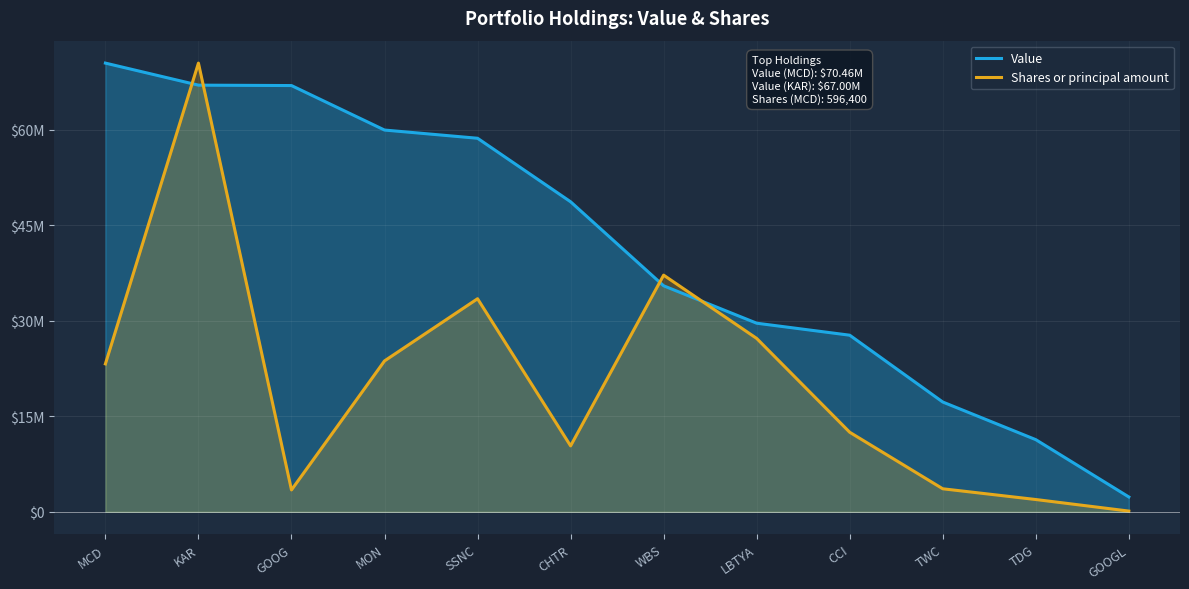

Reading right to left, extract all data points from this chart.

Value: 2334000.0	11331000.0	17241000.0	27733000.0	29618000.0	35490000.0	48686000.0	58658000.0	59948000.0	66933000.0	66998000.0	70459000.0
Shares or principal amount: 116828.1	1931479.3	3617775.4	12492813.4	27228725.4	37162848.5	10354859.9	33459555.0	23696000.7	3434744.8	70459000.0	23225417.3